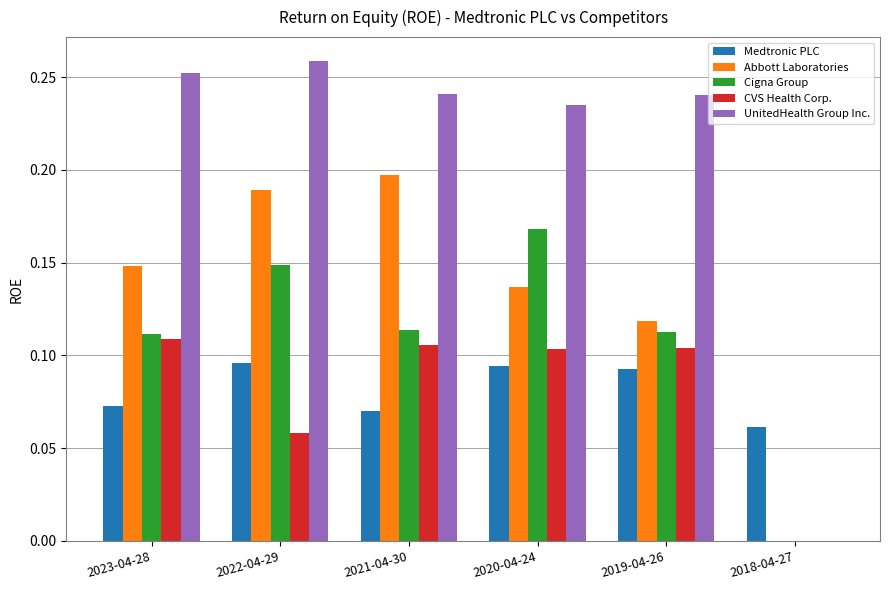

Which series has the largest total across all categories?

UnitedHealth Group Inc.